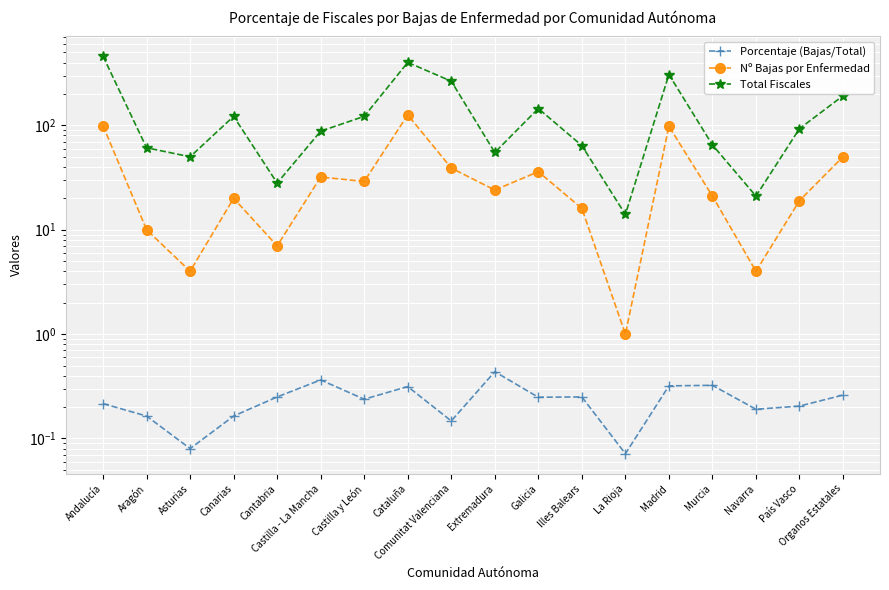

What is the difference between the second highest and minimum values in the Total Fiscales series?

387.0